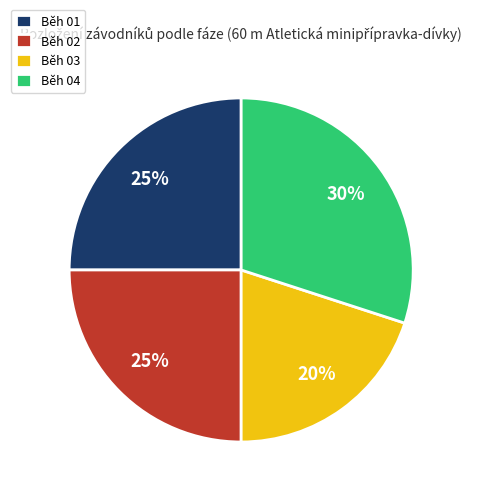

Is the sum of Běh 02 and Běh 04 greater than half?

Yes